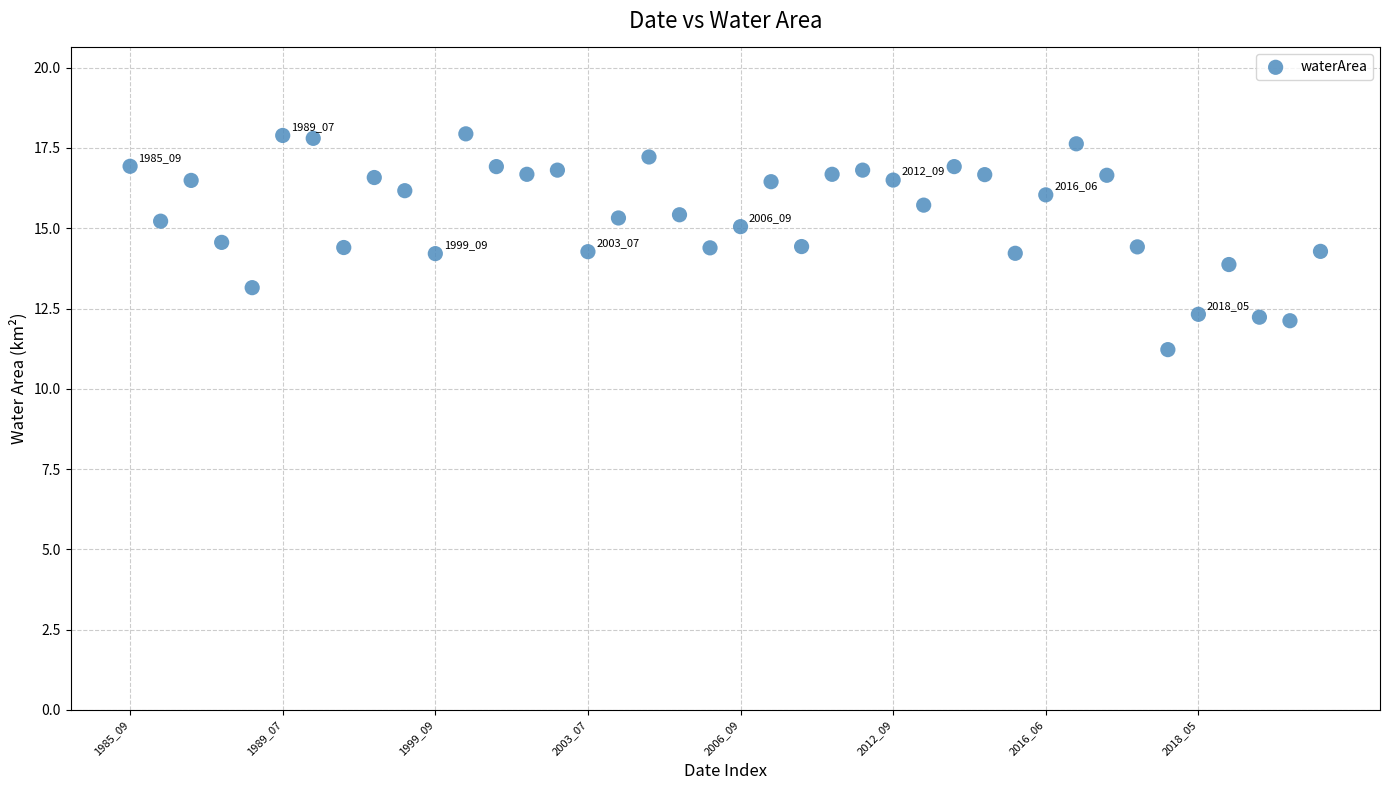

What is the range of Y values (max minus min)?

6.7